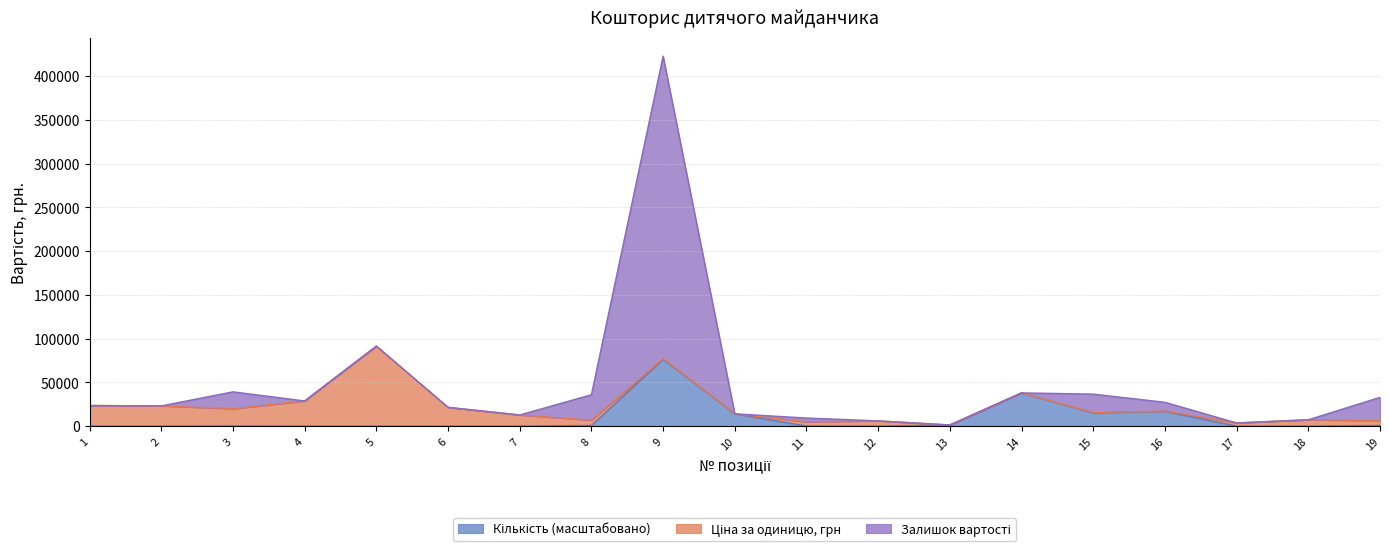

What is the approximate value of Вартість, грн. at 16?

27360.0